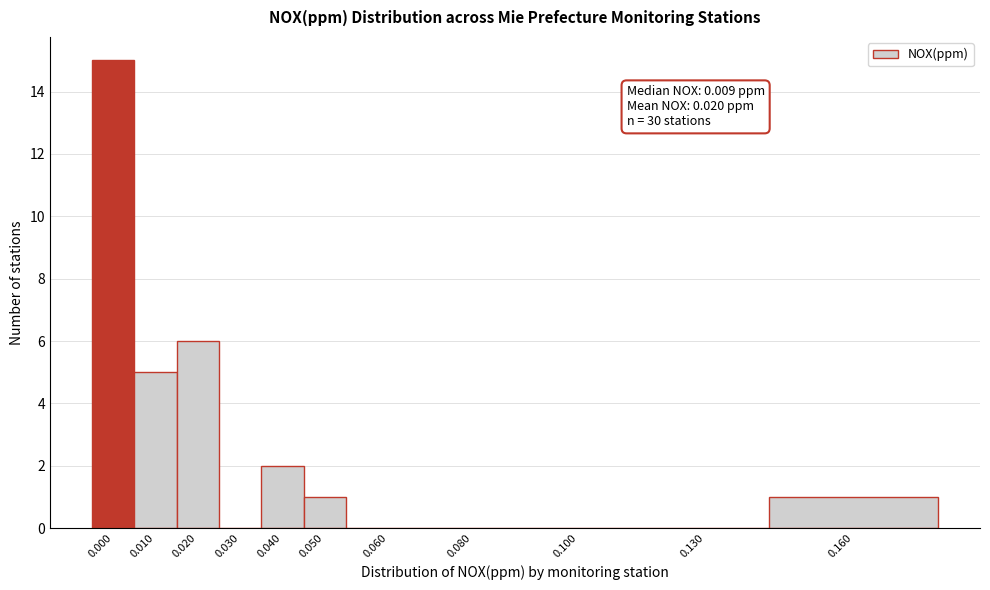

Reading right to left, what are all the values shown in this chart?

0.160=1	0.130=0	0.100=0	0.080=0	0.060=0	0.050=1	0.040=2	0.030=0	0.020=6	0.010=5	0.000=15